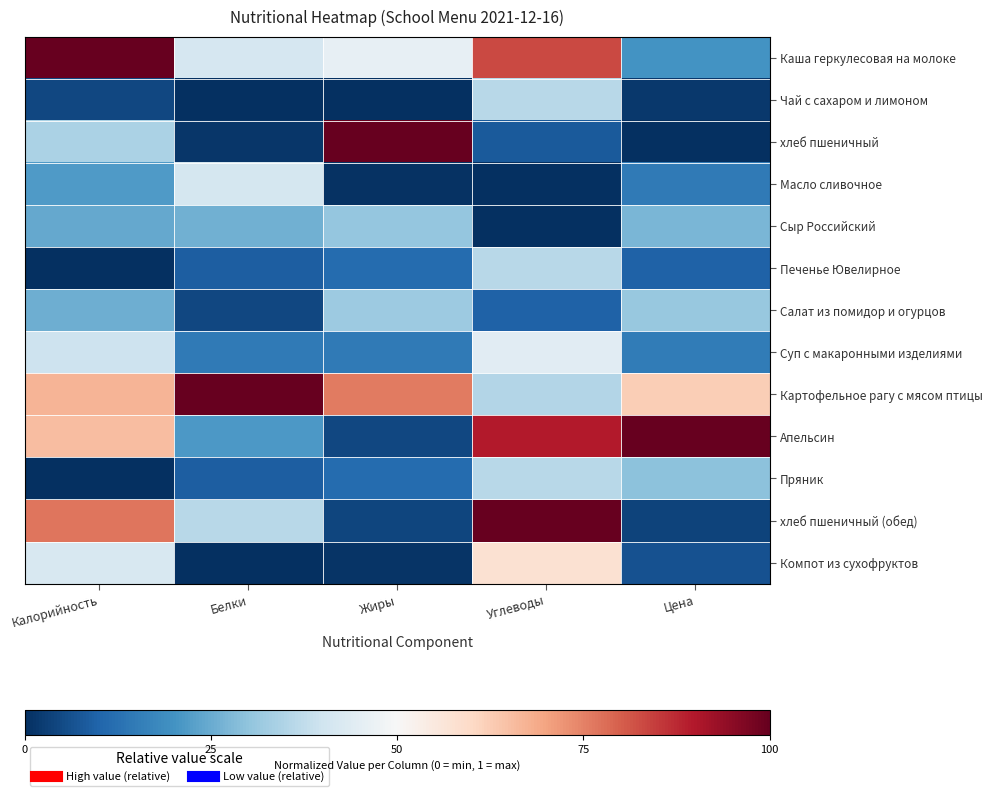

Reading left to right, extract all data points from this chart.

Каша геркулесовая на молоке: Калорийность=1.0	Белки=0.4	Жиры=0.5	Углеводы=0.8	Цена=0.2
Чай с сахаром и лимоном: Калорийность=0.0	Белки=0.0	Жиры=0.0	Углеводы=0.4	Цена=0.0
хлеб пшеничный: Калорийность=0.3	Белки=0.0	Жиры=1.0	Углеводы=0.1	Цена=0.0
Масло сливочное: Калорийность=0.2	Белки=0.4	Жиры=0.0	Углеводы=0.0	Цена=0.1
Сыр Российский: Калорийность=0.2	Белки=0.3	Жиры=0.3	Углеводы=0.0	Цена=0.3
Печенье Ювелирное: Калорийность=0.0	Белки=0.1	Жиры=0.1	Углеводы=0.4	Цена=0.1
Салат из помидор и огурцов: Калорийность=0.3	Белки=0.0	Жиры=0.3	Углеводы=0.1	Цена=0.3
Суп с макаронными изделиями: Калорийность=0.4	Белки=0.1	Жиры=0.1	Углеводы=0.4	Цена=0.2
Картофельное рагу с мясом птицы: Калорийность=0.7	Белки=1.0	Жиры=0.8	Углеводы=0.4	Цена=0.6
Апельсин: Калорийность=0.7	Белки=0.2	Жиры=0.0	Углеводы=0.9	Цена=1.0
Пряник: Калорийность=0.0	Белки=0.1	Жиры=0.1	Углеводы=0.4	Цена=0.3
хлеб пшеничный (обед): Калорийность=0.8	Белки=0.4	Жиры=0.0	Углеводы=1.0	Цена=0.0
Компот из сухофруктов: Калорийность=0.4	Белки=0.0	Жиры=0.0	Углеводы=0.6	Цена=0.1